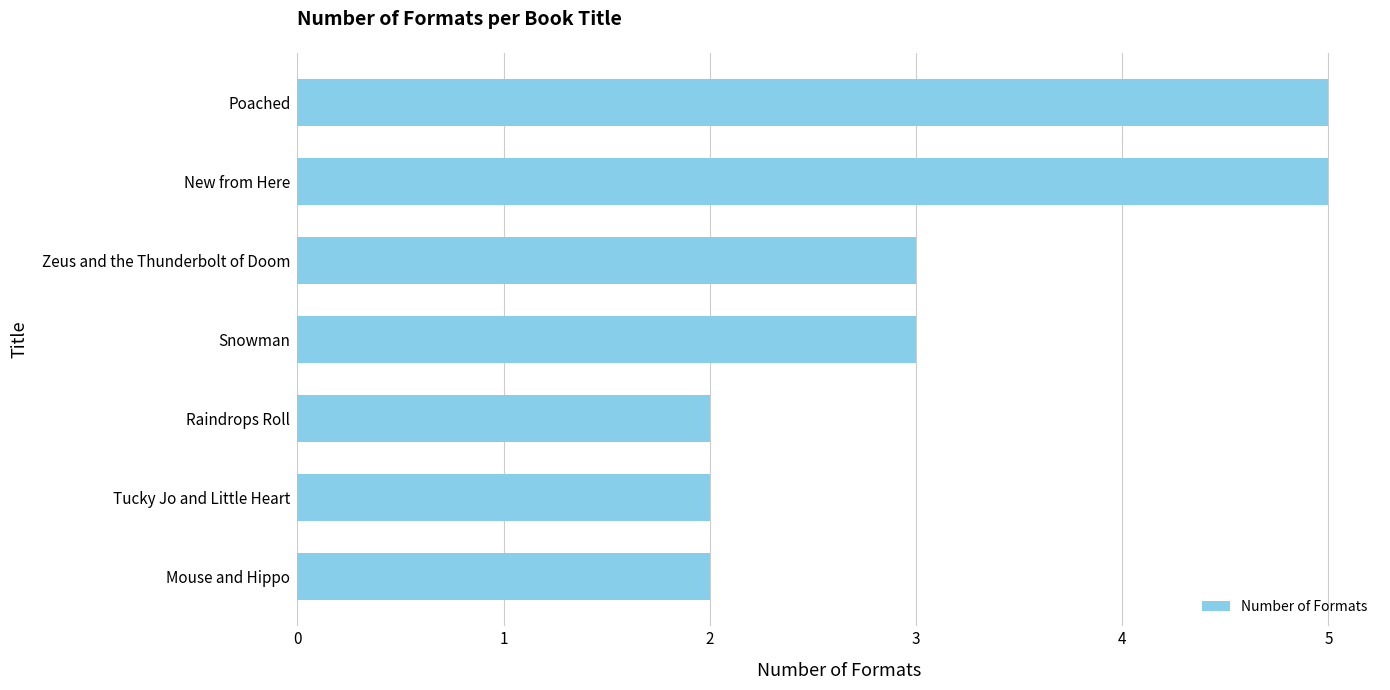

What is the average value?

3